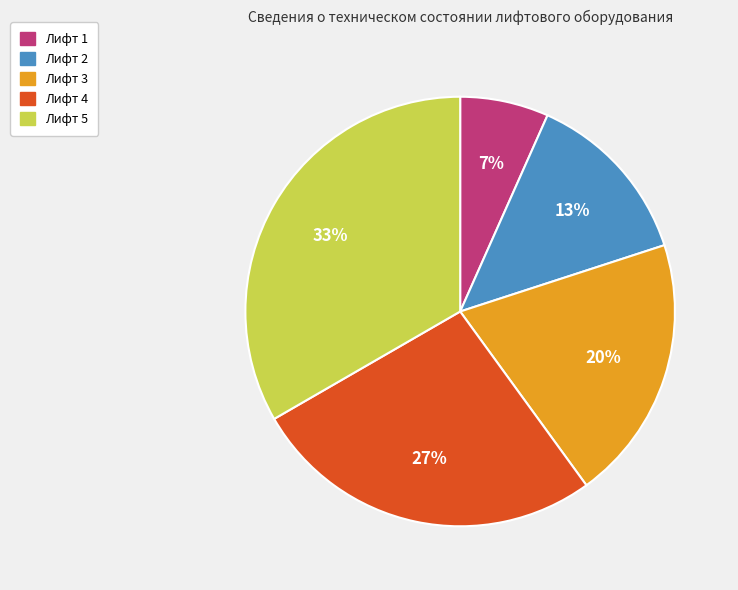

Combined, do Лифт 2 and Лифт 4 account for over 50%?

No